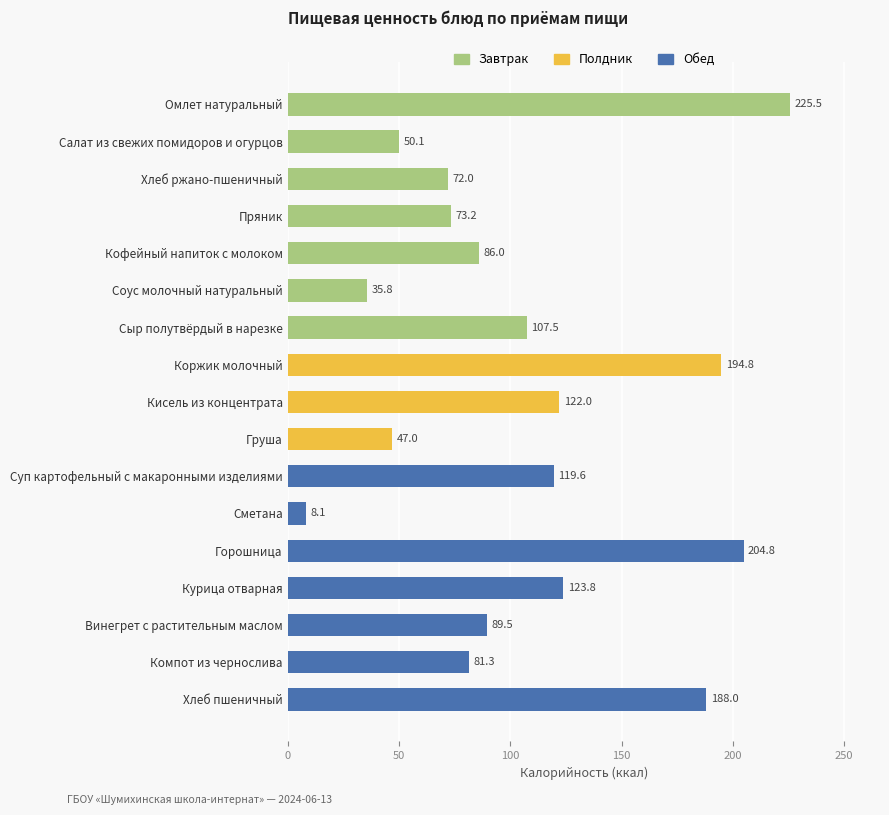

Between Сметана and Суп картофельный с макаронными изделиями, which is larger?

Суп картофельный с макаронными изделиями